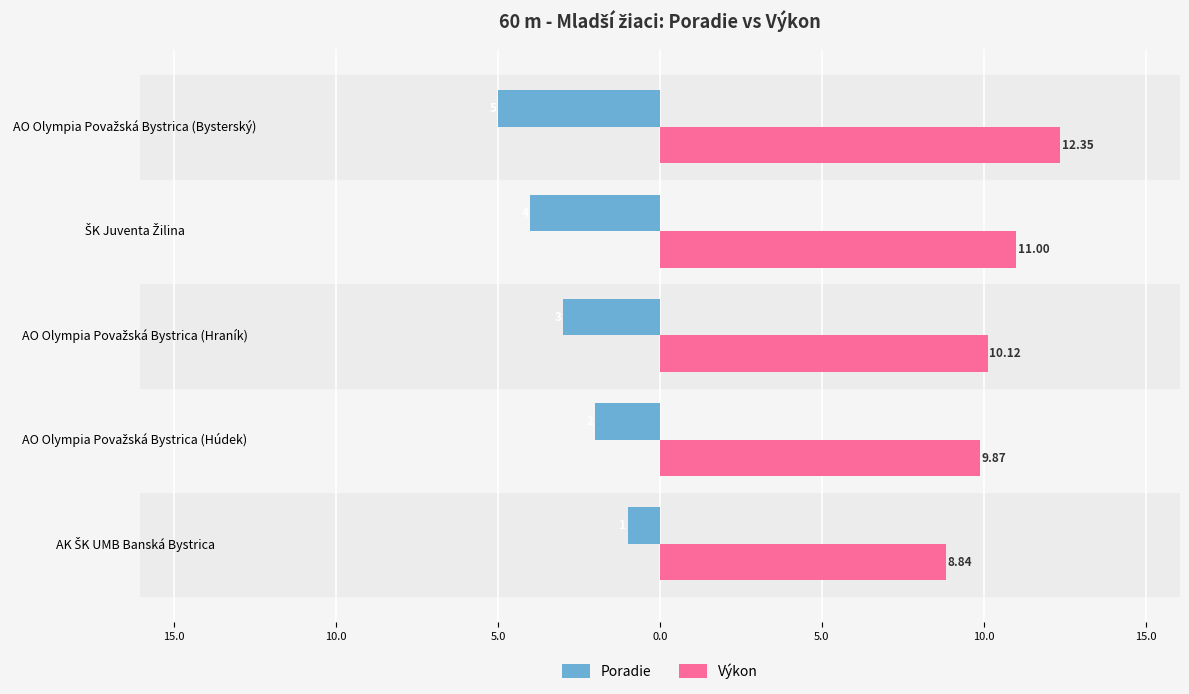

What is the average value of the Poradie series?

-3.0